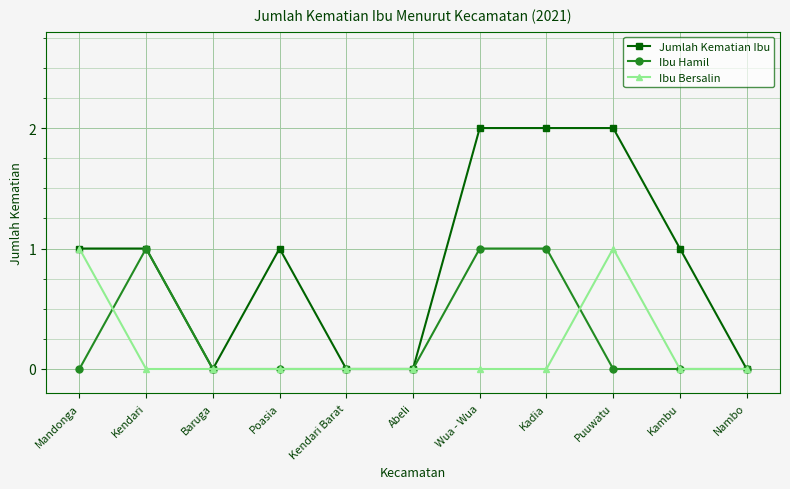

What position from the right is Kendari?

10